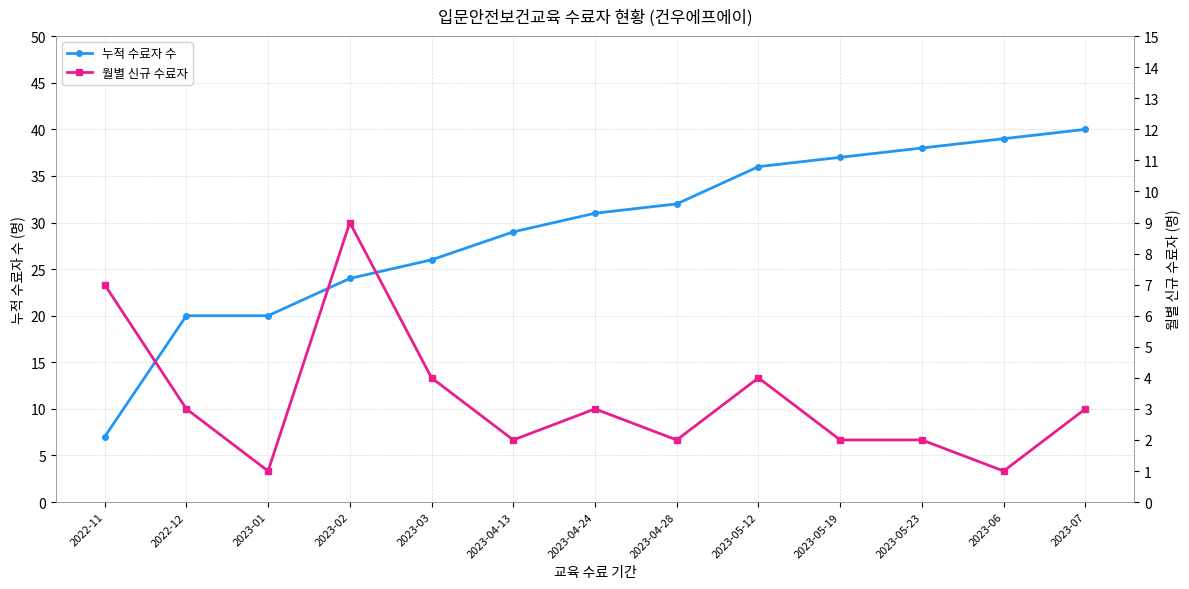

Which series has the largest range (max minus min)?

누적 수료자 수